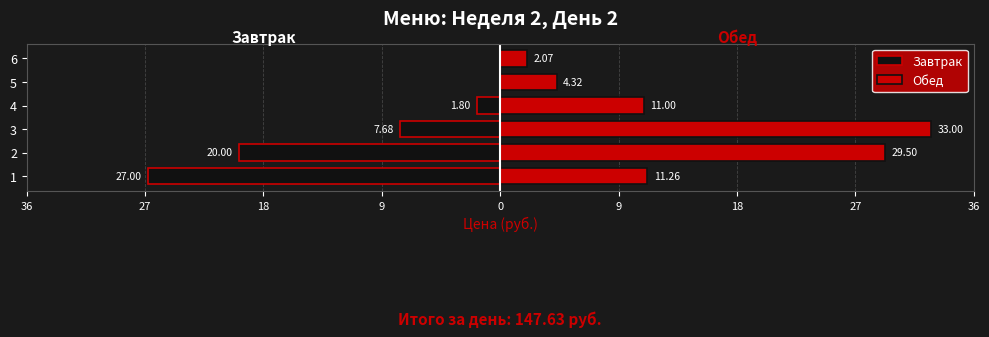

Reading right to left, extract all data points from this chart.

Завтрак: 0.0	0.0	-1.8	-7.7	-20.0	-27.0
Обед: 2.1	4.3	11.0	33.0	29.5	11.3